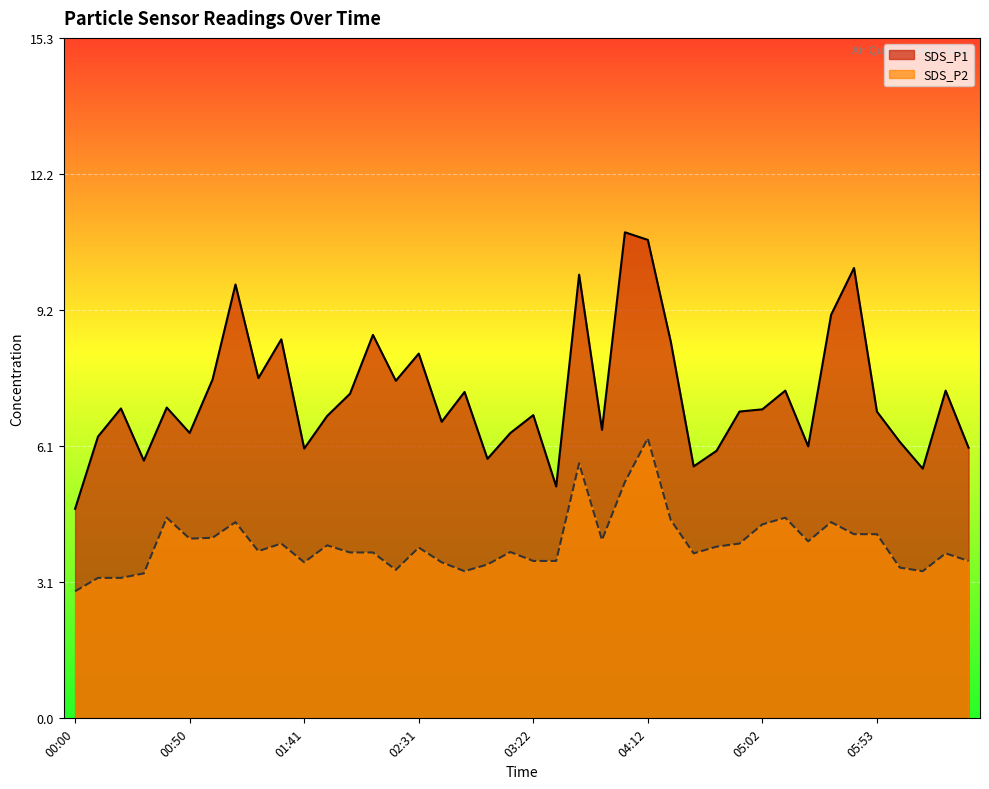

What is the smallest value displayed?

2.9